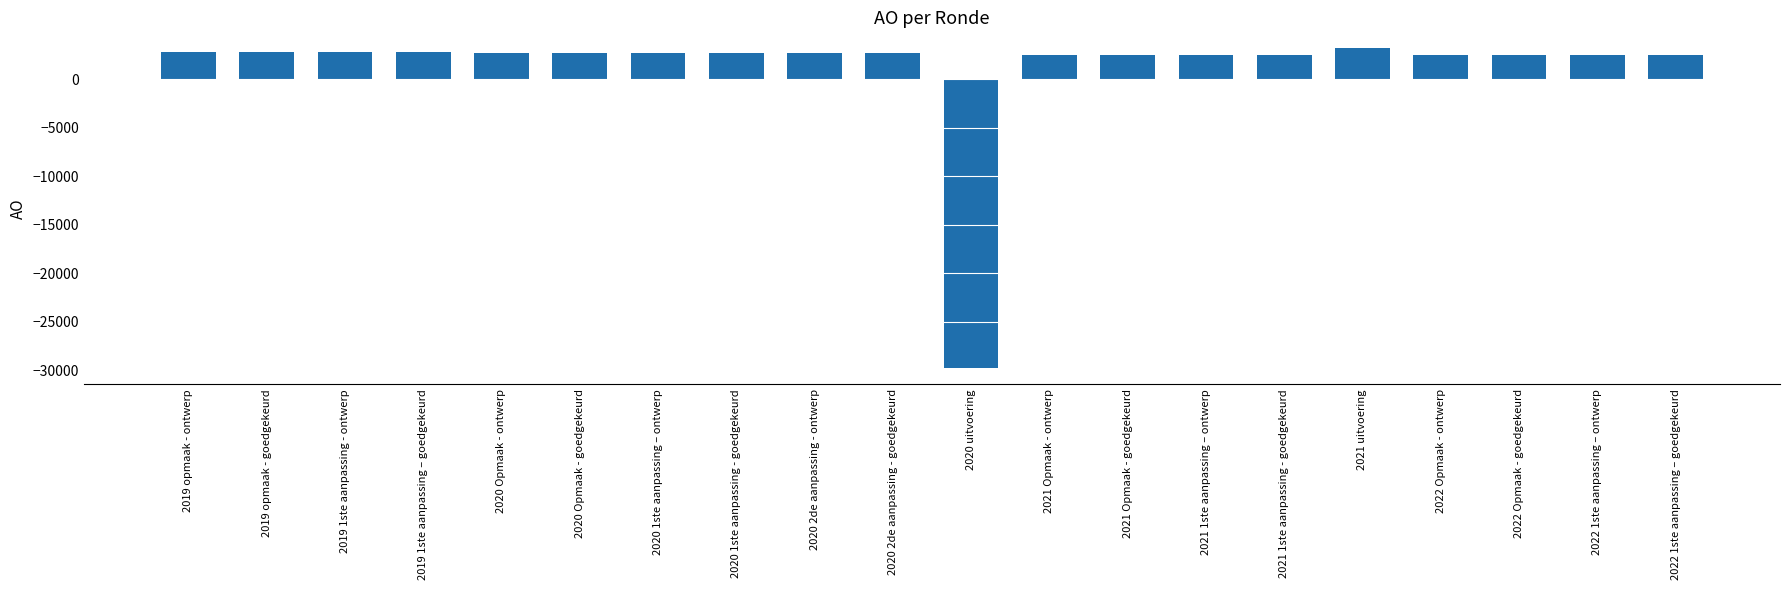

What is the smallest value displayed?

-29768